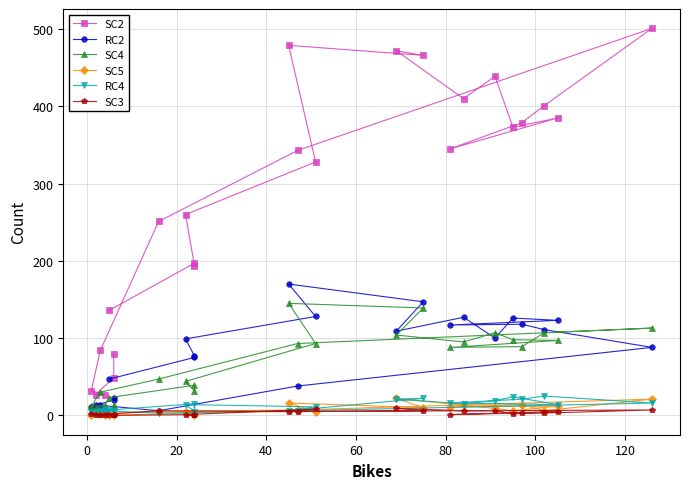

Where is the first local minimum for RC4?

20